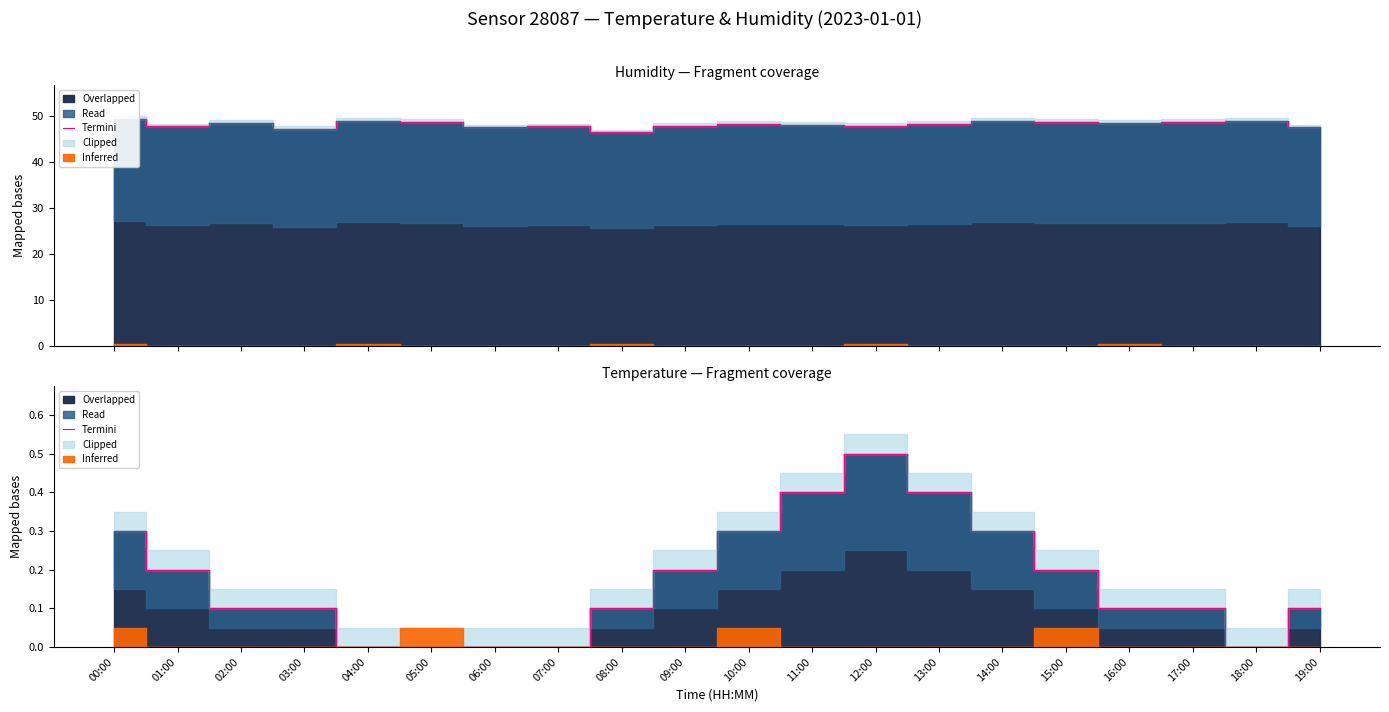

Between 03:00 and 14:00, which is larger?

14:00